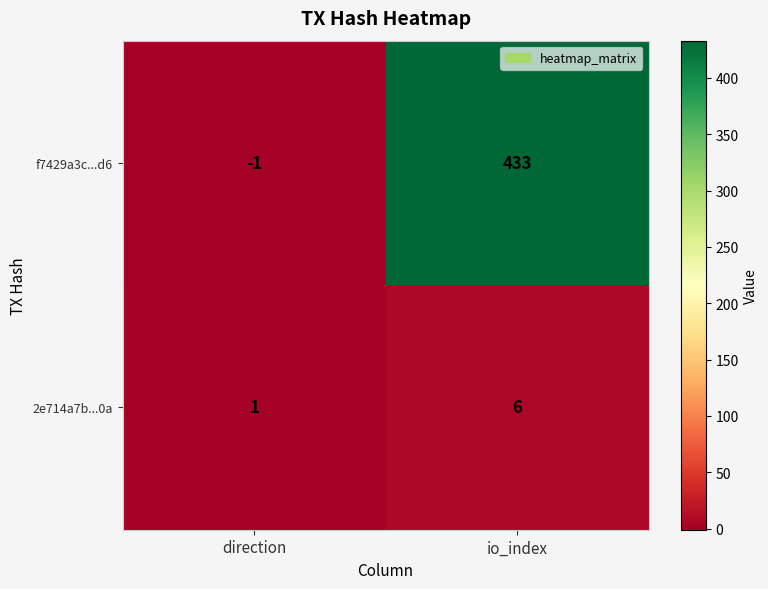

Count the number of data series in this chart.

2